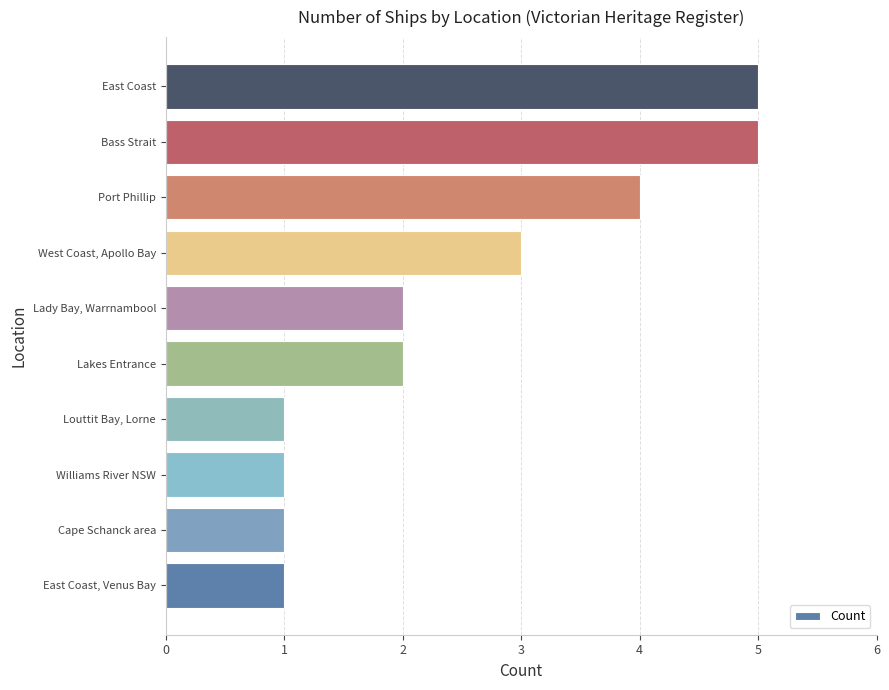

Approximately how many times larger is the value at Cape Schanck area compared to Louttit Bay, Lorne?

1.0